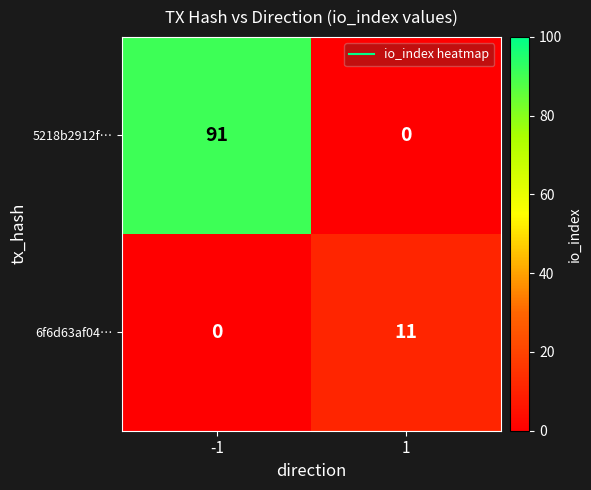

List the series in order of their peak value, lowest first.

6f6d63af04…, 5218b2912f…